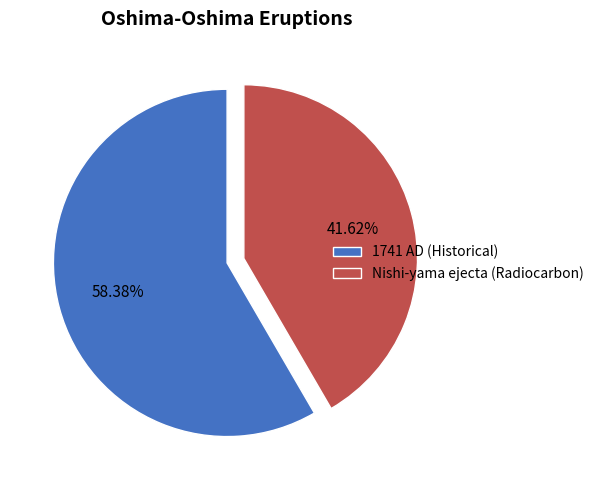

Between Nishi-yama ejecta (Radiocarbon) and 1741 AD (Historical), which is larger?

1741 AD (Historical)